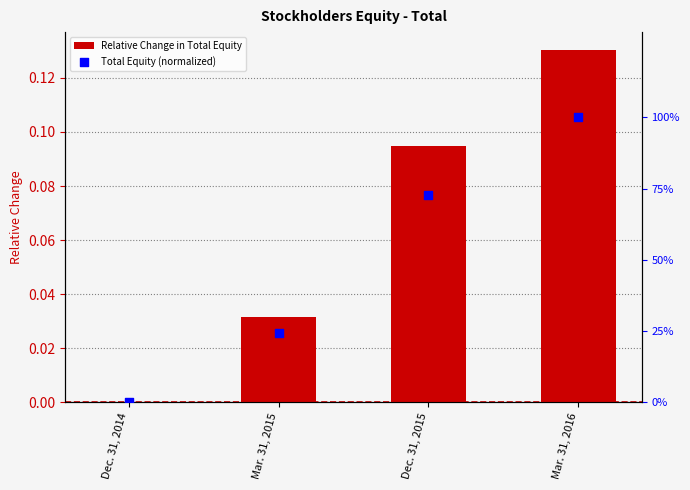

At which category is the sum across all series the highest?

Mar. 31, 2016